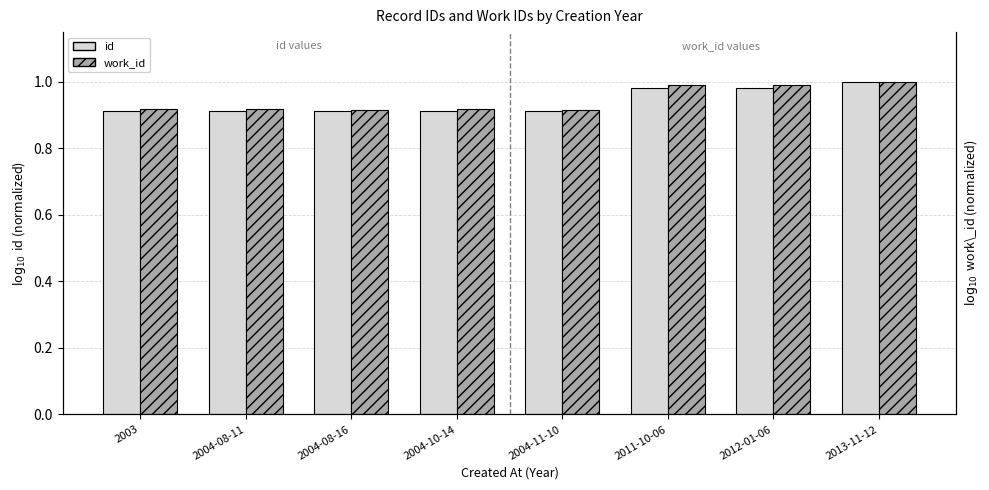

How many distinct data groups are displayed?

2